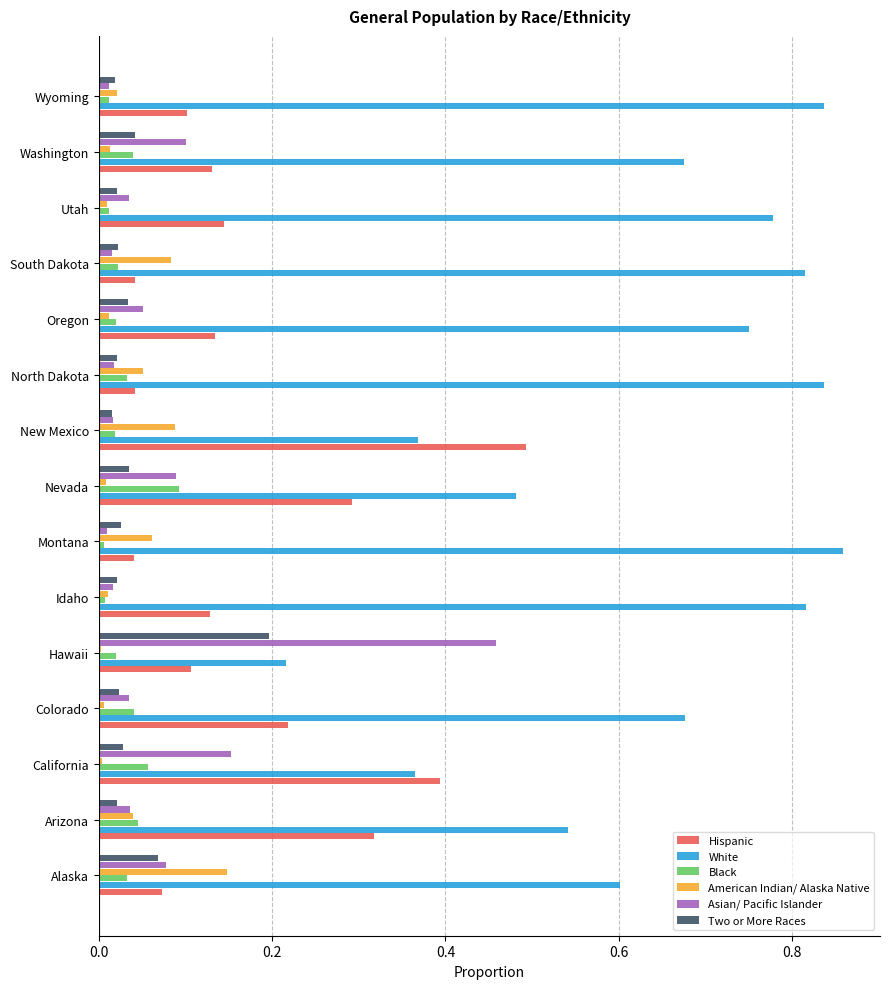

At which category does the chart reach its peak across all series?

Montana